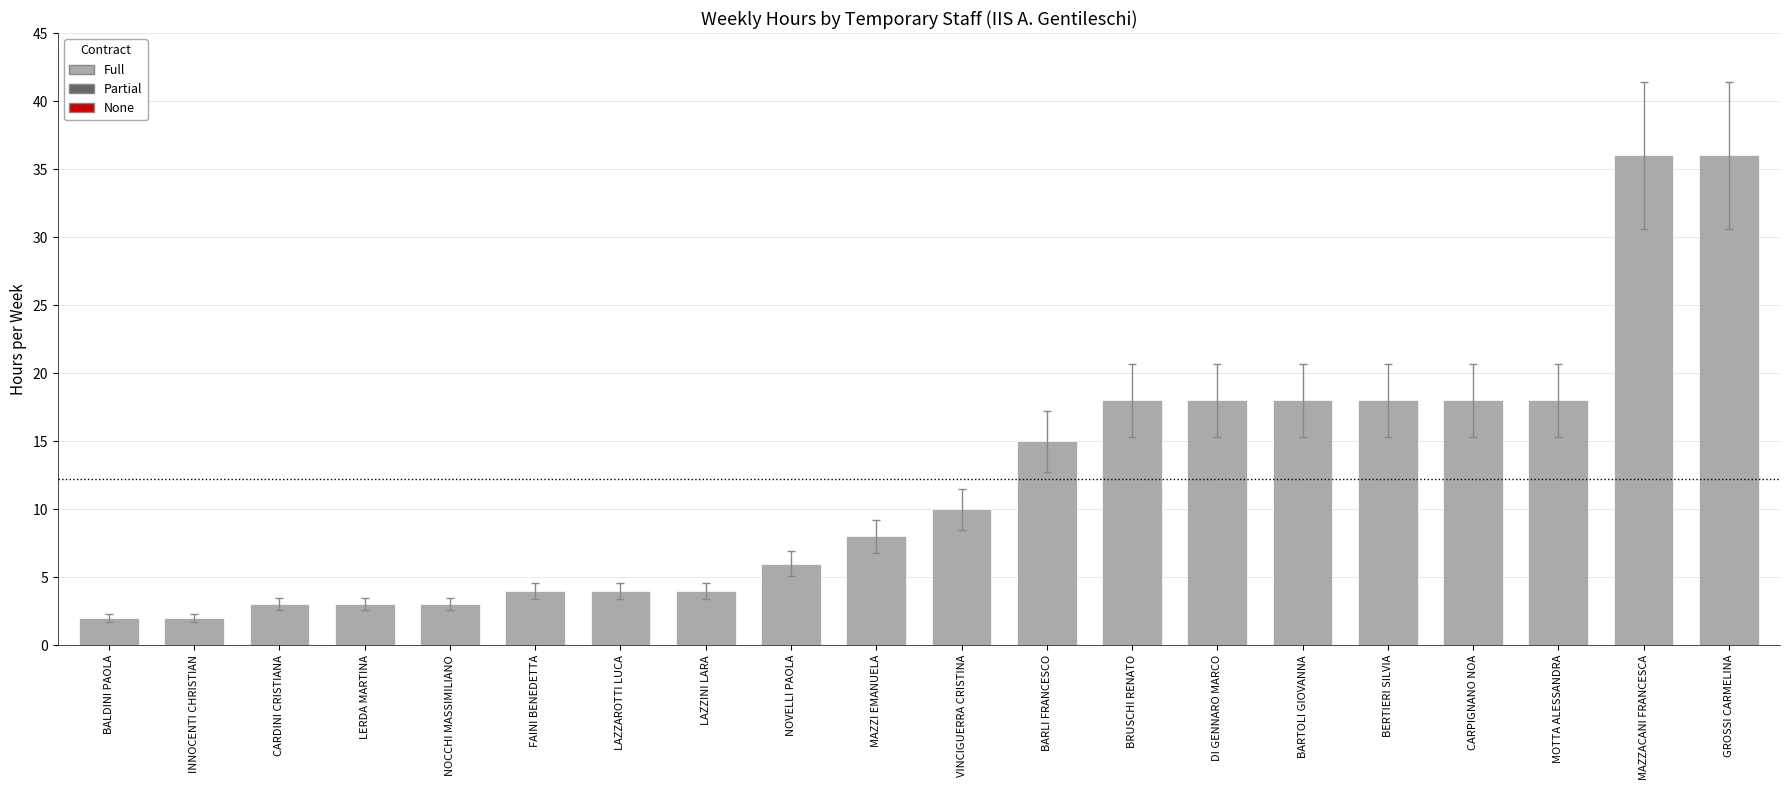

Count the number of categories in the chart.

20